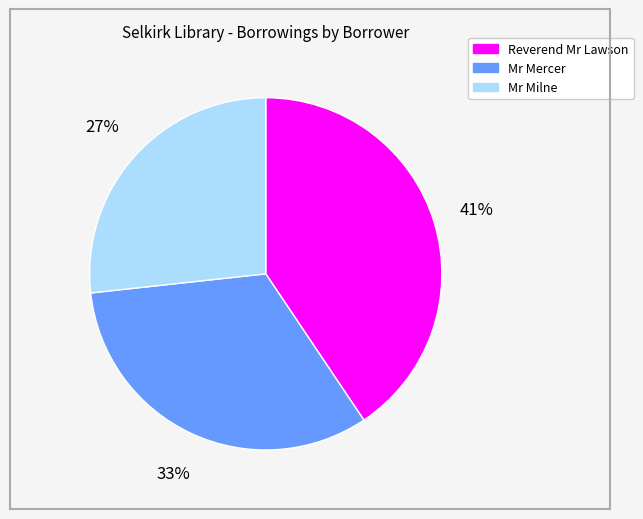

Count the number of slices in the pie.

3